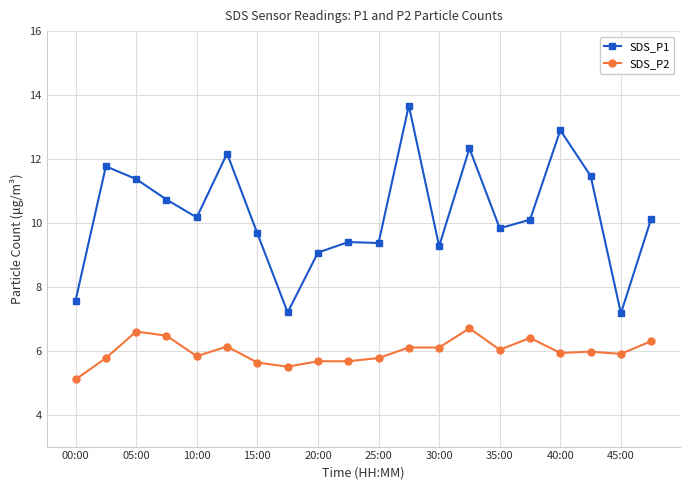

What is the average value of the SDS_P1 series?

10.3